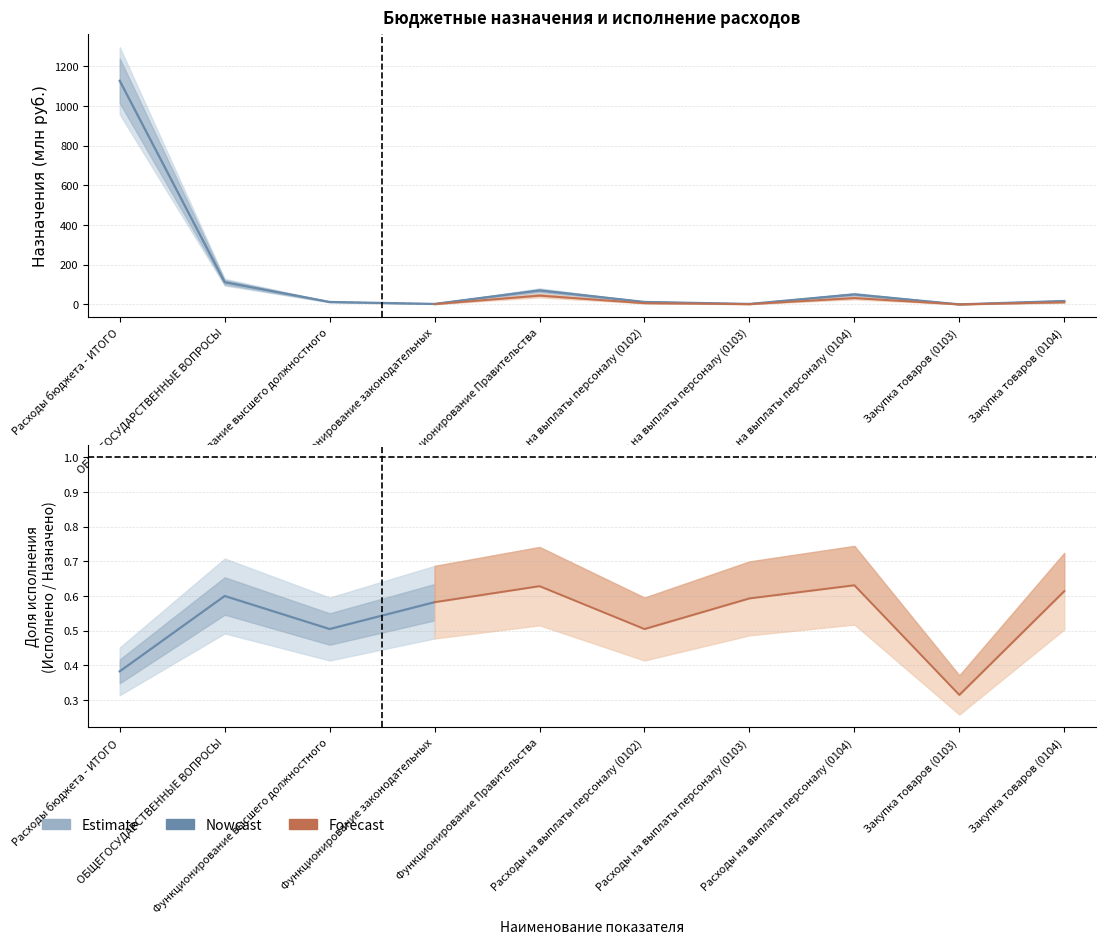

What is the maximum value for Утвержденные (бюджет субъекта)?

1126.5